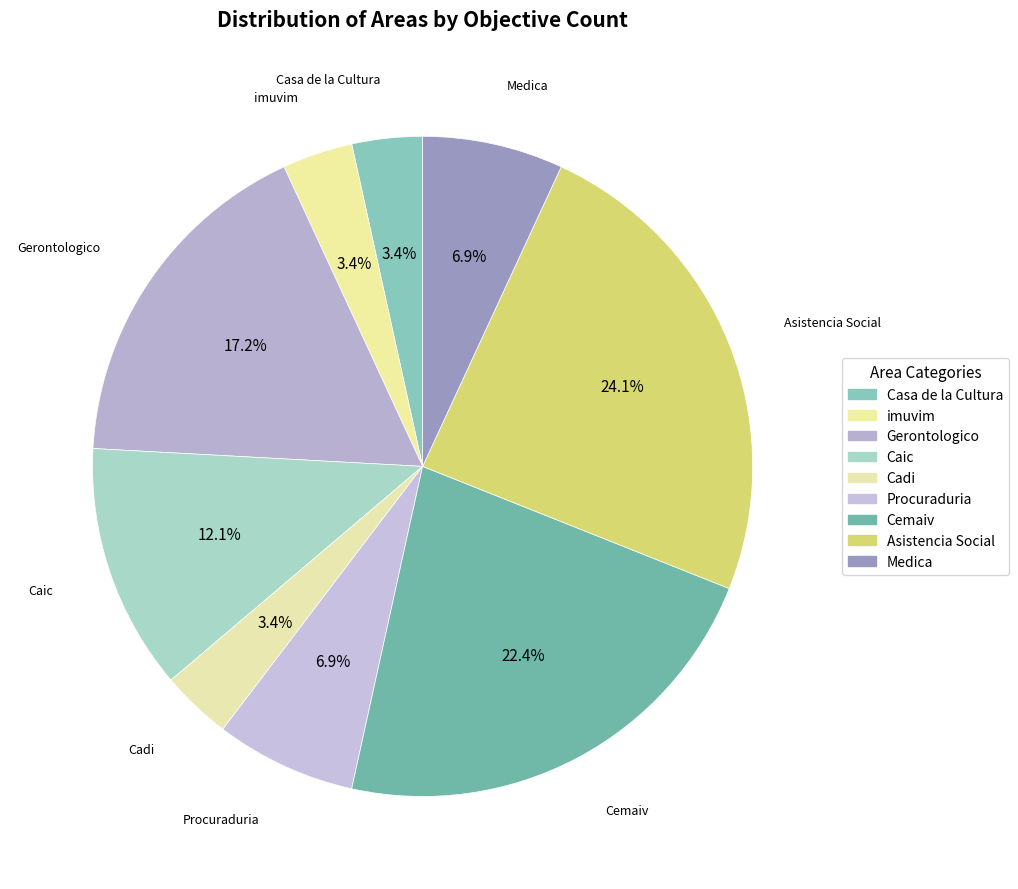

True or false: Medica accounts for 7% of the total.

True